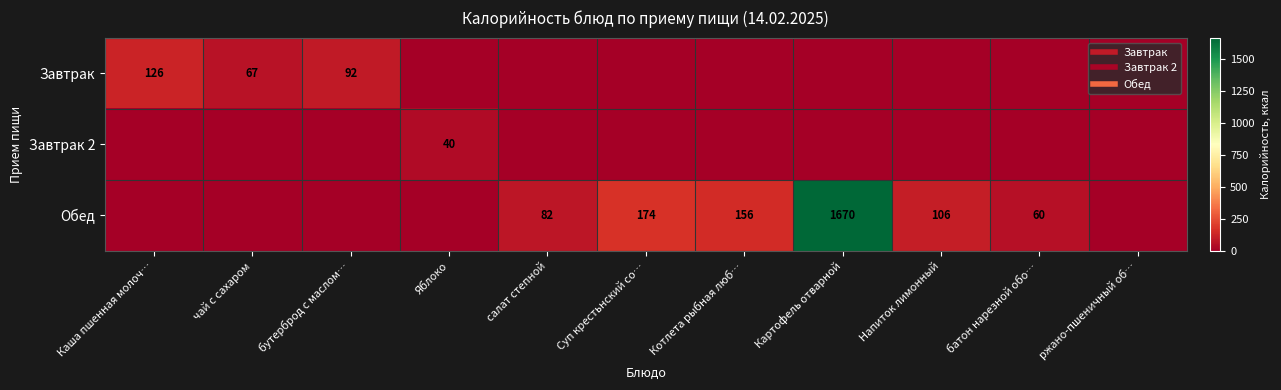

Rank the series by their maximum value, from lowest to highest.

Завтрак 2, Завтрак, Обед